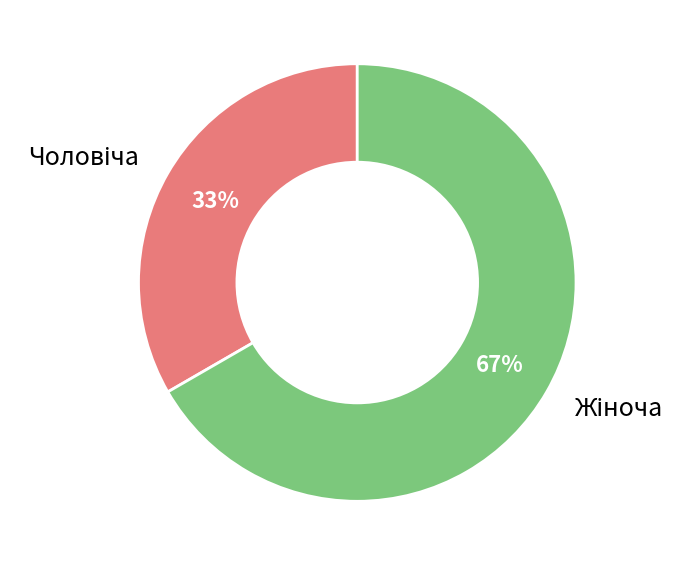

To the nearest percent, what is the average slice percentage?

50%